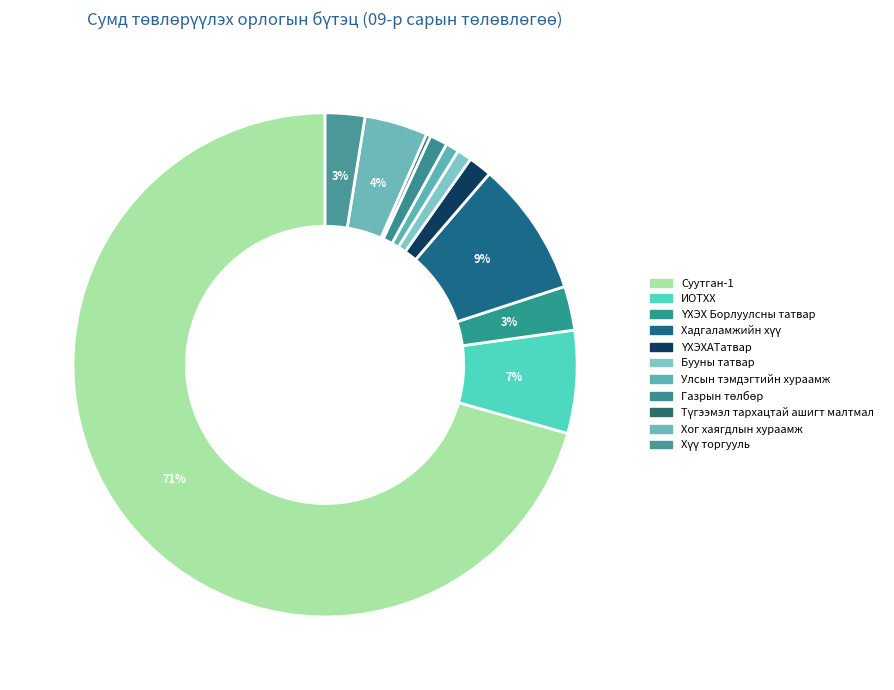

Count the number of slices in the pie.

11